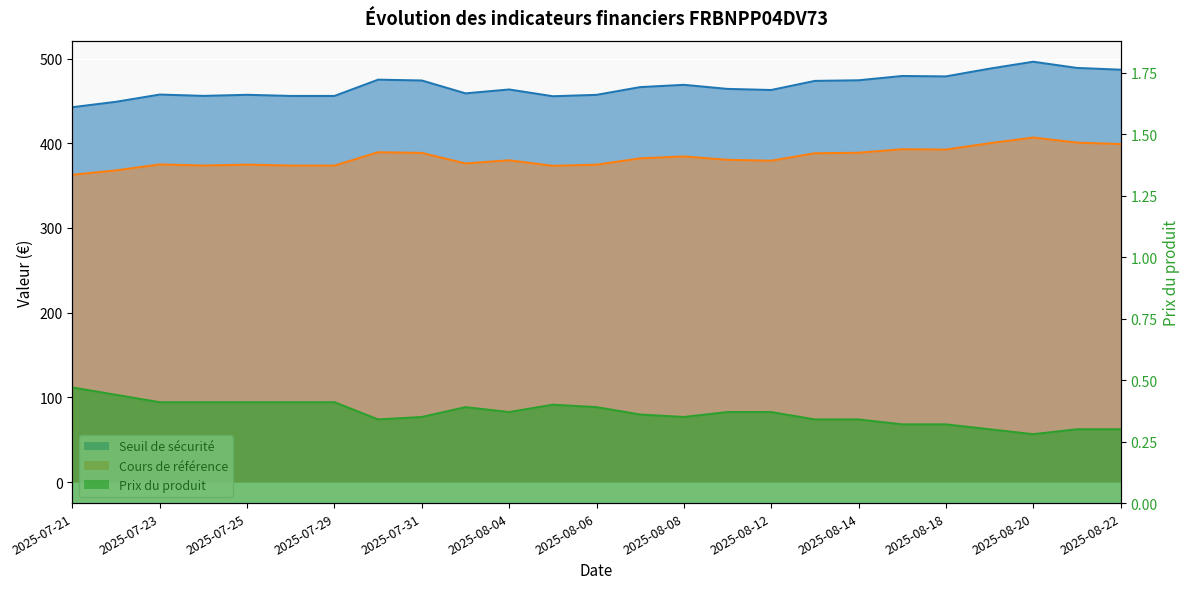

Reading left to right, what are all the values shown in this chart?

Seuil de sécurité: 2025-07-21=442.5	2025-07-22=448.9	2025-07-23=457.4	2025-07-24=455.9	2025-07-25=457.1	2025-07-28=455.8	2025-07-29=455.8	2025-07-30=475.0	2025-07-31=474.0	2025-08-01=458.8	2025-08-04=463.4	2025-08-05=455.4	2025-08-06=457.1	2025-08-07=466.2	2025-08-08=468.9	2025-08-11=464.1	2025-08-12=462.8	2025-08-13=473.5	2025-08-14=474.3	2025-08-15=479.3	2025-08-18=478.9	2025-08-19=488.0	2025-08-20=496.2	2025-08-21=488.9	2025-08-22=486.8
Cours de référence: 2025-07-21=362.7	2025-07-22=367.9	2025-07-23=374.9	2025-07-24=373.6	2025-07-25=374.7	2025-07-28=373.6	2025-07-29=373.6	2025-07-30=389.4	2025-07-31=388.6	2025-08-01=376.1	2025-08-04=379.9	2025-08-05=373.3	2025-08-06=374.6	2025-08-07=382.1	2025-08-08=384.4	2025-08-11=380.4	2025-08-12=379.4	2025-08-13=388.1	2025-08-14=388.8	2025-08-15=392.9	2025-08-18=392.5	2025-08-19=400.0	2025-08-20=406.7	2025-08-21=400.7	2025-08-22=399.0
Prix du produit: 2025-07-21=0.5	2025-07-22=0.4	2025-07-23=0.4	2025-07-24=0.4	2025-07-25=0.4	2025-07-28=0.4	2025-07-29=0.4	2025-07-30=0.3	2025-07-31=0.3	2025-08-01=0.4	2025-08-04=0.4	2025-08-05=0.4	2025-08-06=0.4	2025-08-07=0.4	2025-08-08=0.3	2025-08-11=0.4	2025-08-12=0.4	2025-08-13=0.3	2025-08-14=0.3	2025-08-15=0.3	2025-08-18=0.3	2025-08-19=0.3	2025-08-20=0.3	2025-08-21=0.3	2025-08-22=0.3